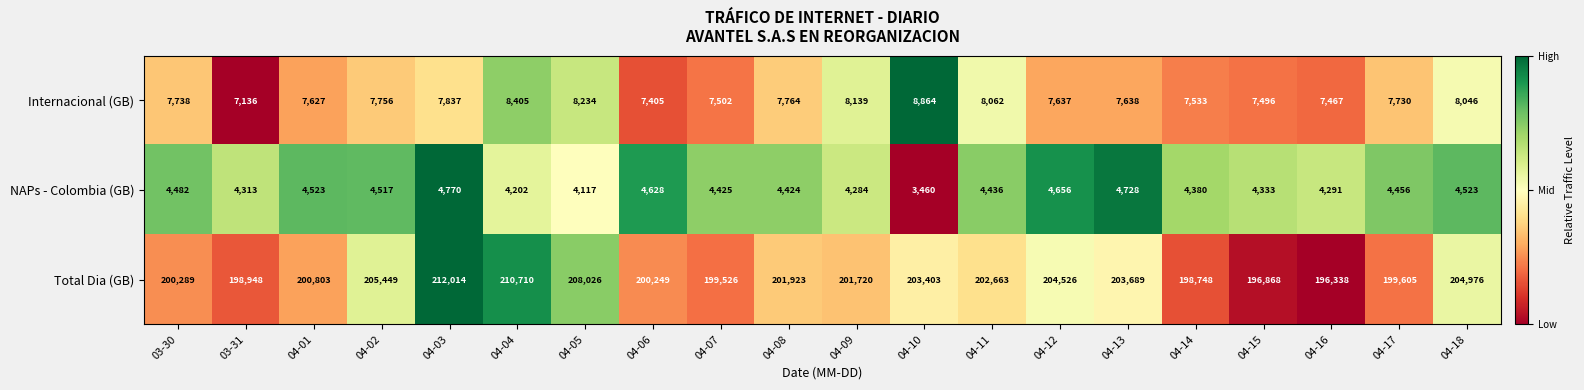

Between 04-08 and 04-16, which series saw the biggest shift?

Total Dia (GB)